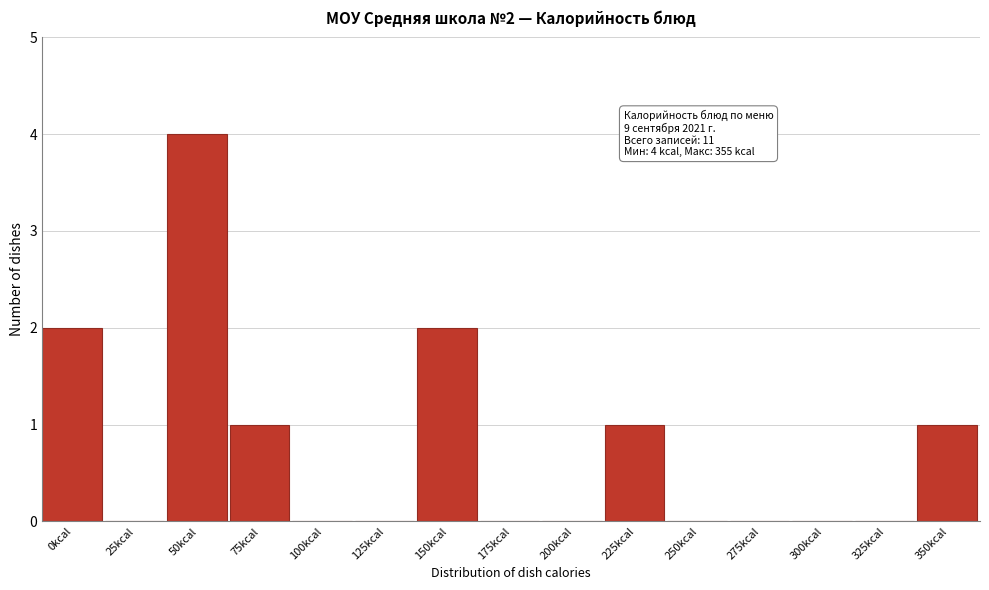

Reading right to left, transcribe all the data shown in this chart.

350kcal=1	325kcal=0	300kcal=0	275kcal=0	250kcal=0	225kcal=1	200kcal=0	175kcal=0	150kcal=2	125kcal=0	100kcal=0	75kcal=1	50kcal=4	25kcal=0	0kcal=2